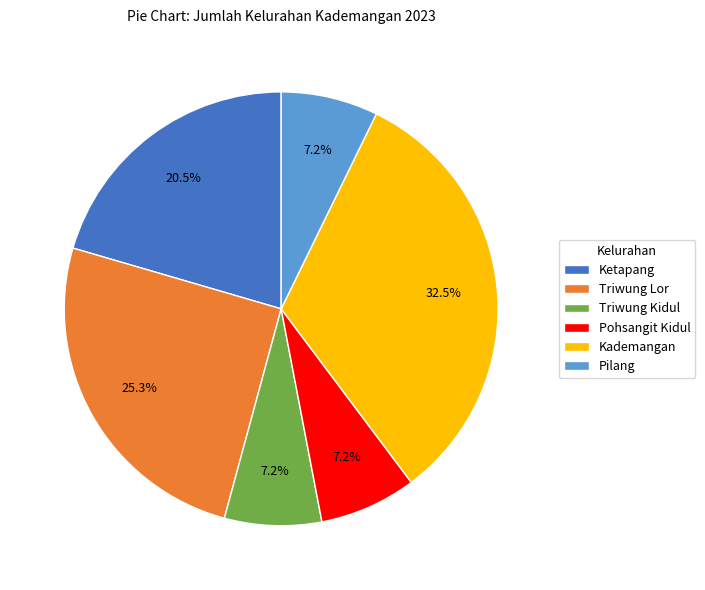

What is the largest slice in the pie chart?

Kademangan